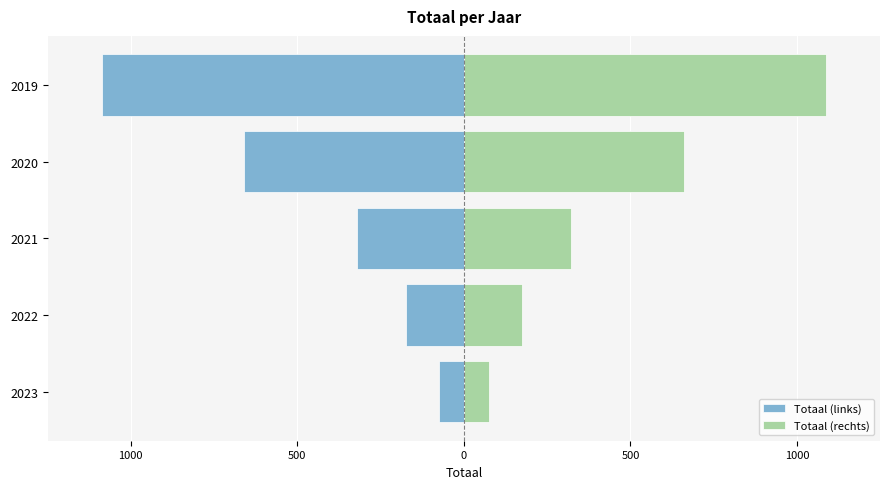

How many bars are there in each group?

2